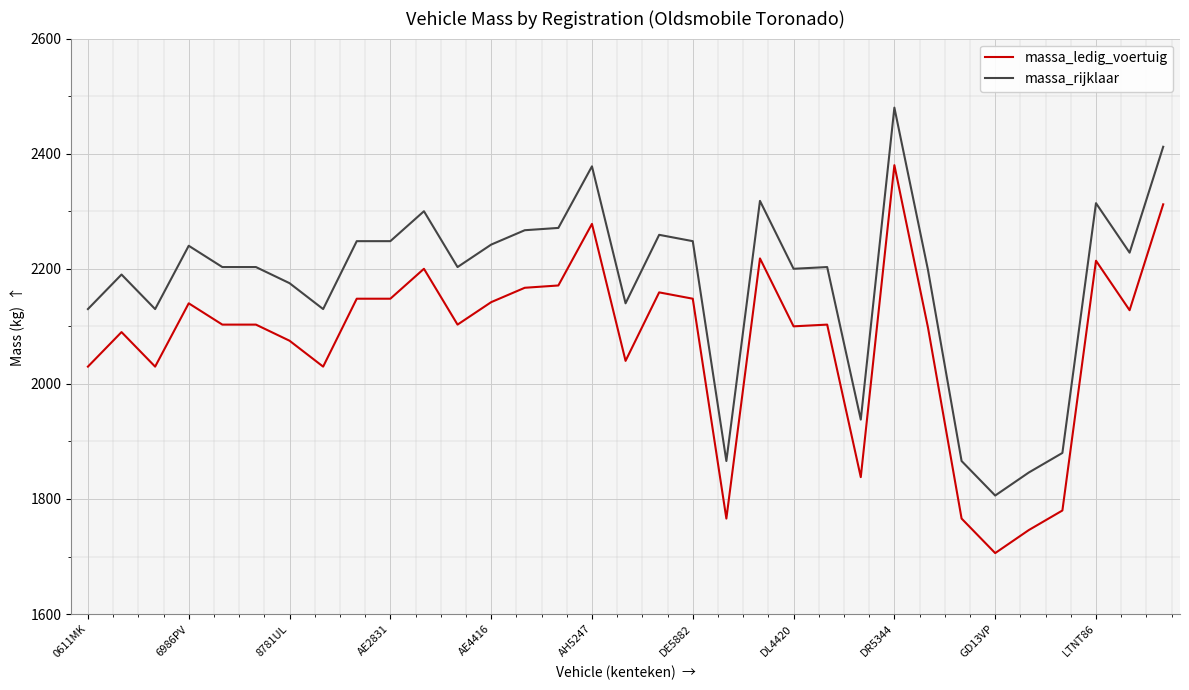

What is the minimum value for massa_ledig_voertuig?

1706